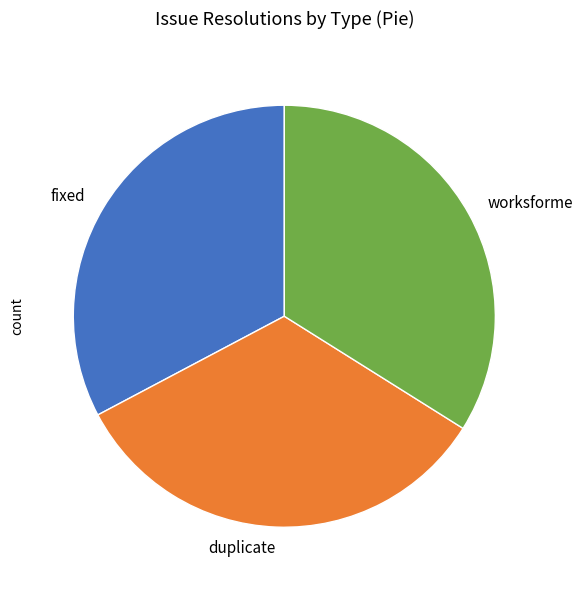

Rank the categories by value from highest to lowest.

worksforme, duplicate, fixed